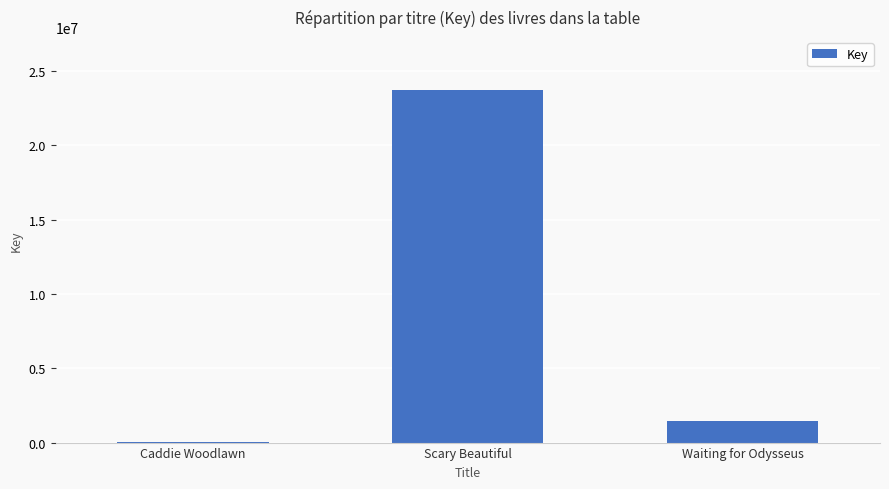

The chart shows a value of 2553271 at Waiting for Odysseus. True or false?

False